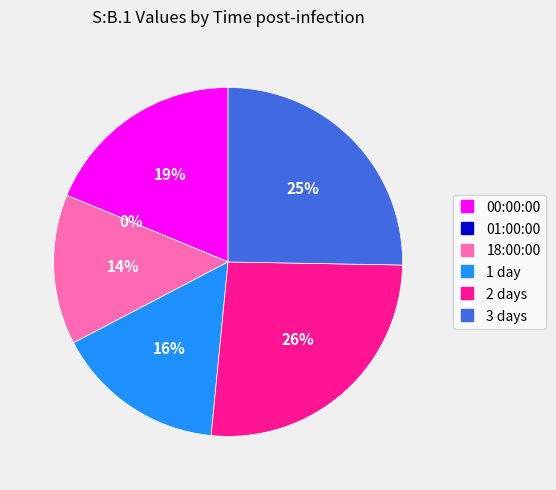

What percentage is NOT represented by 3 days?

74.7%